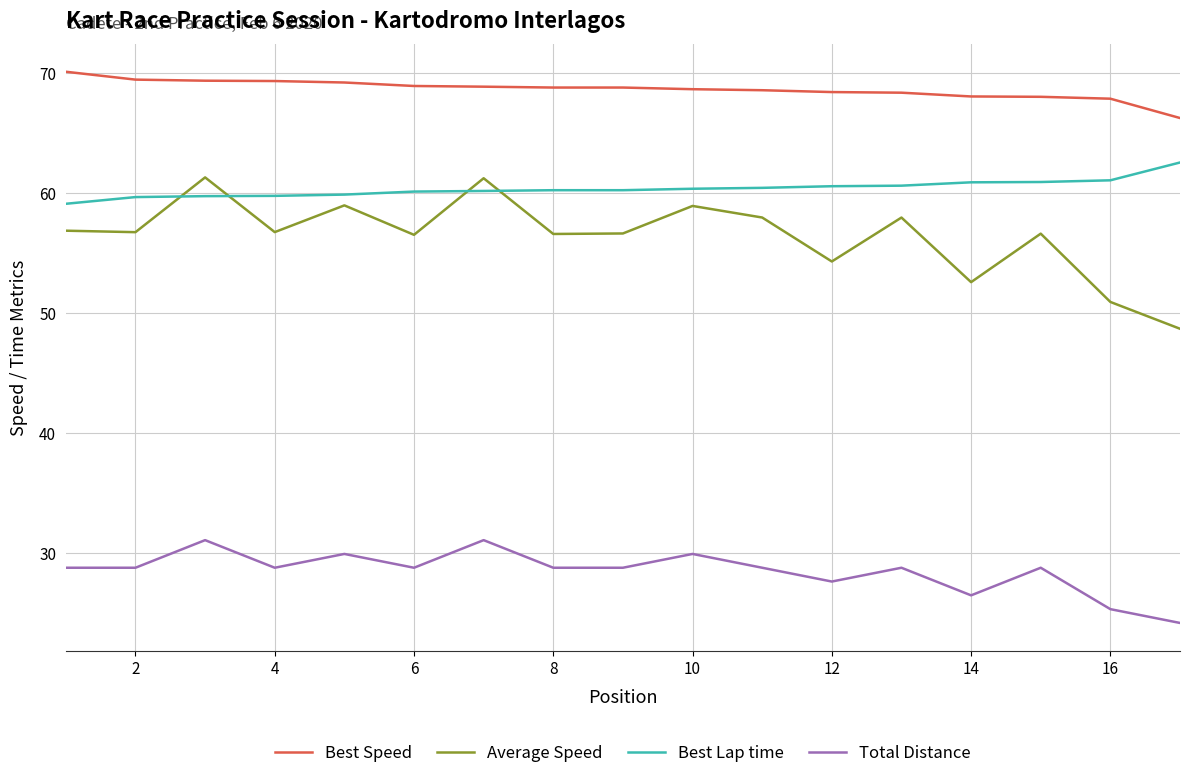

True or false: Total Distance and Best Speed intersect in this chart.

False